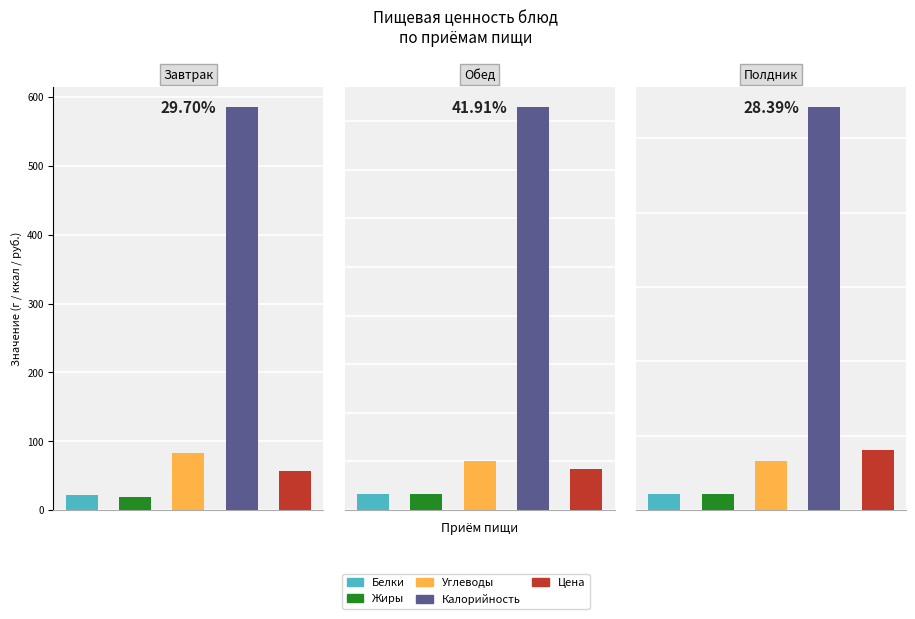

What are all the series names shown in the legend?

Белки, Жиры, Углеводы, Калорийность, Цена